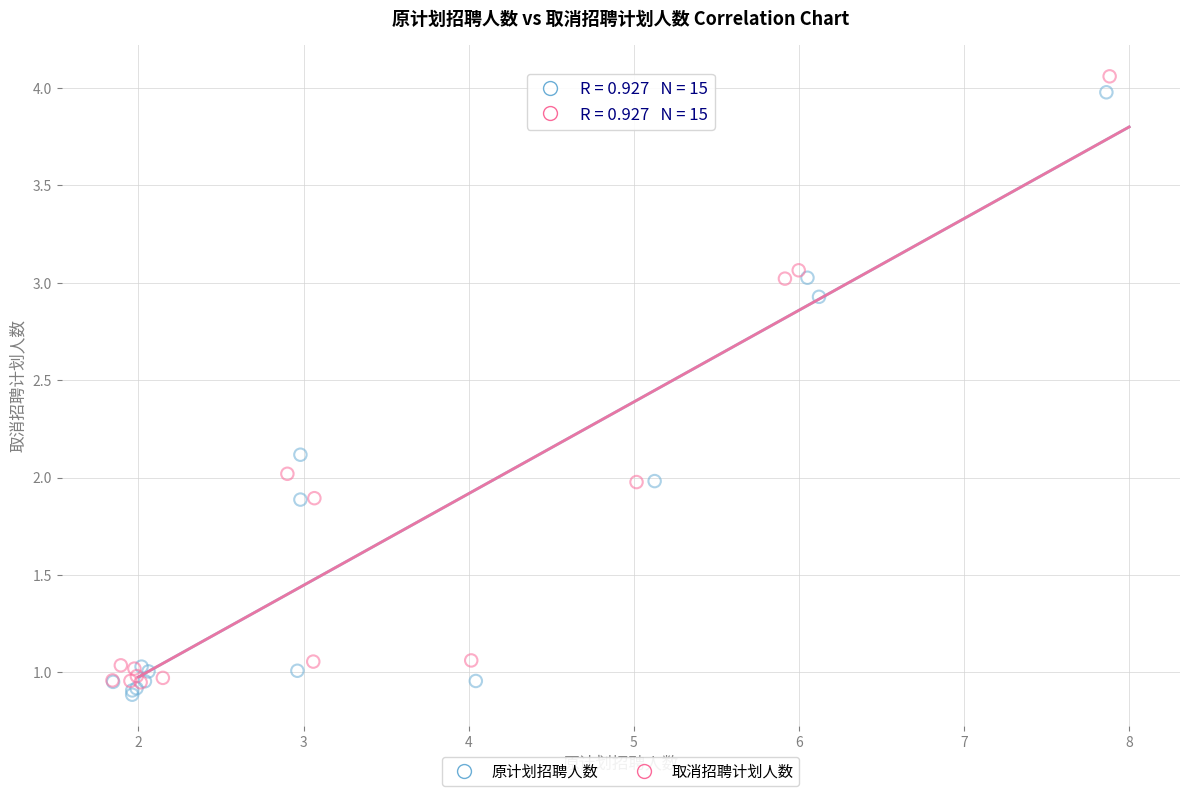

Which series has the widest spread of Y values?

取消招聘计划人数